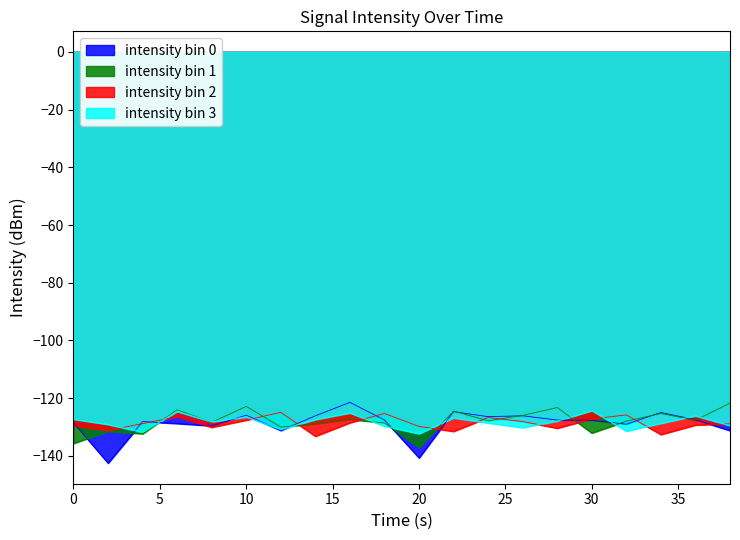

Is the value of intensity bin 3 at 10 greater than the value of intensity bin 1 at 36?

Yes